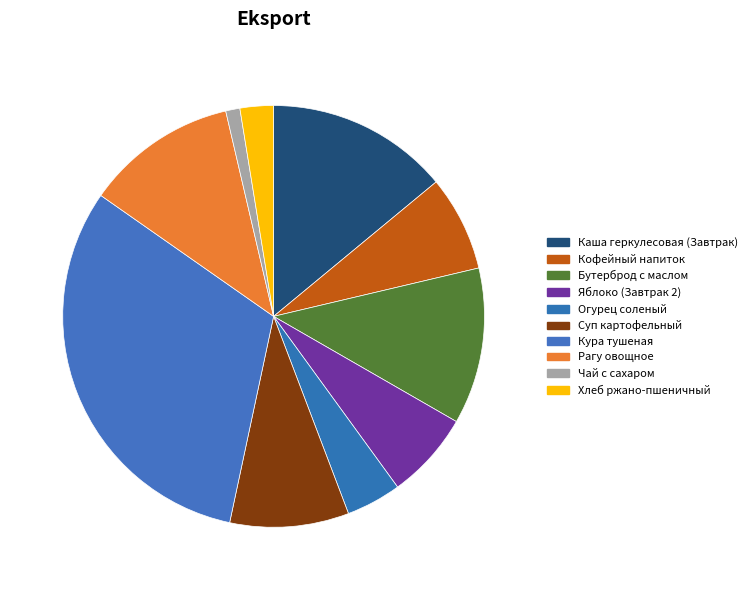

The Огурец соленый slice represents 9% of the pie. True or false?

False